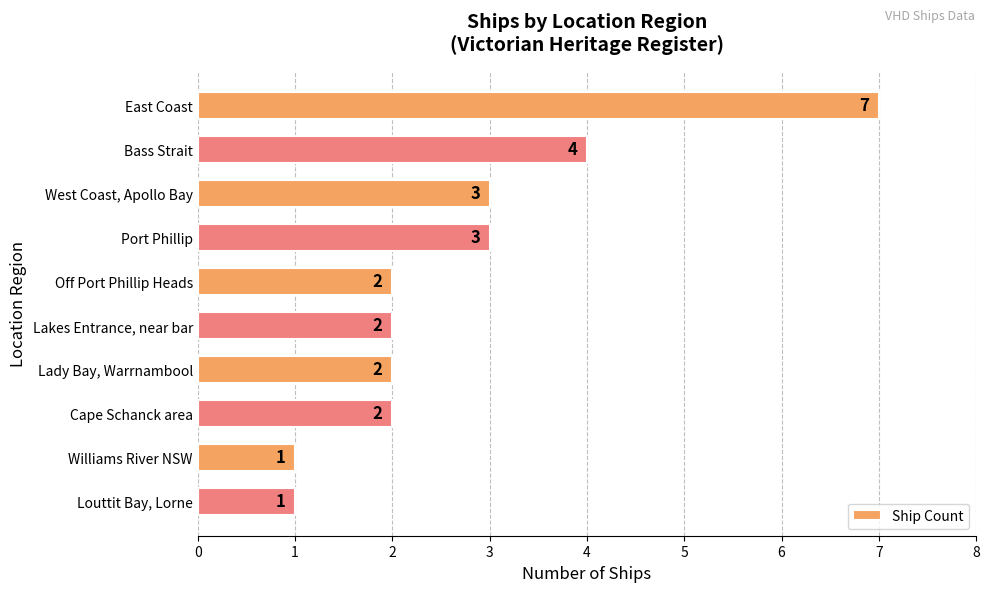

Reading bottom to top, list all the values displayed in this chart.

1	1	2	2	2	2	3	3	4	7